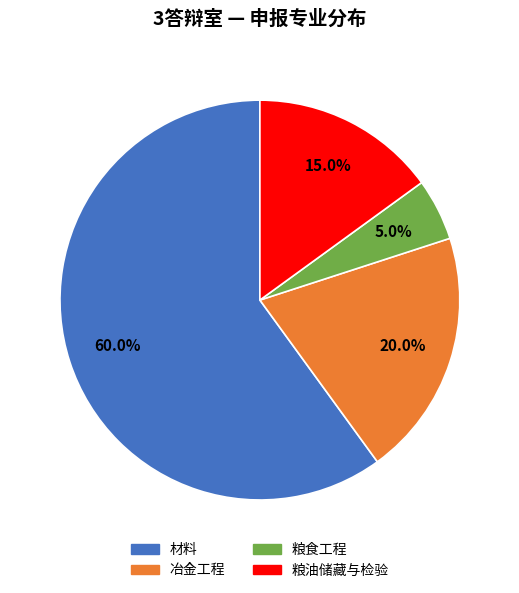

Does 粮油储藏与检验 account for over 50% of the chart?

No